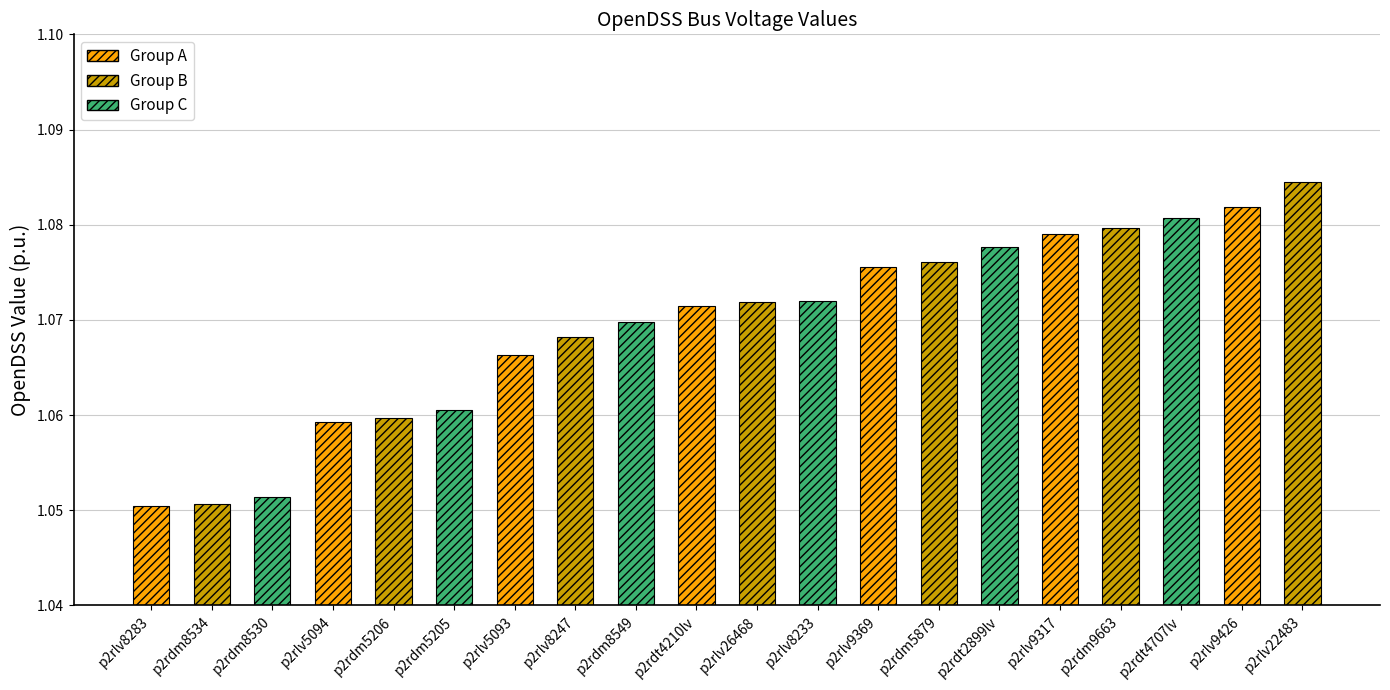

What is the label of the 15th bar from the right?

p2rdm5205